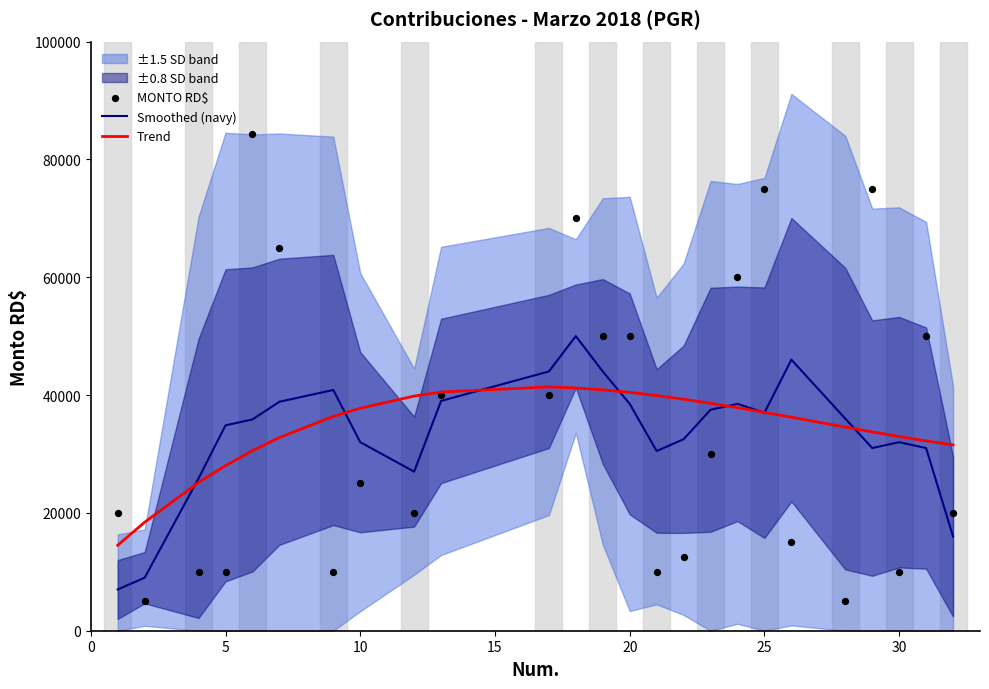

The value of Trend at 25 is 50843.5. True or false?

False